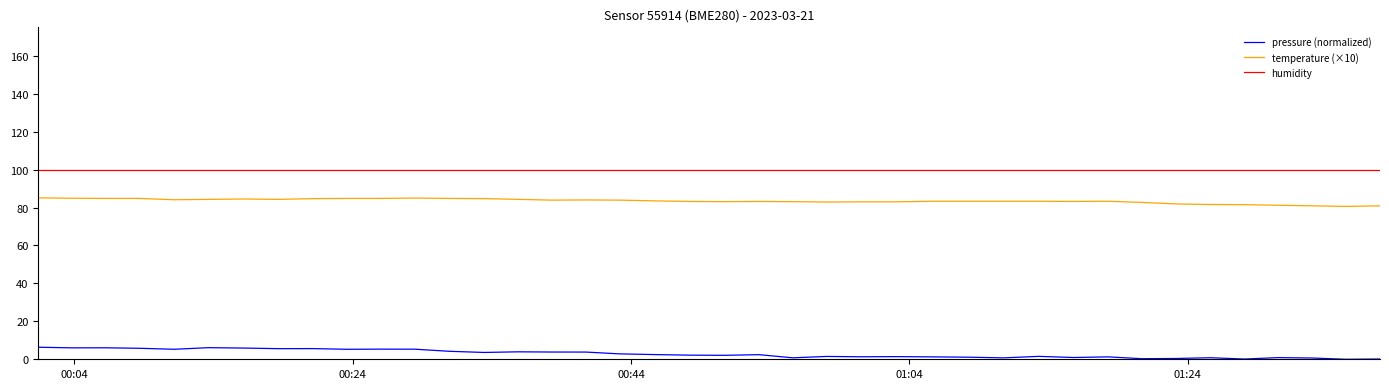

What is the average value of the pressure (normalized) series?

2.9